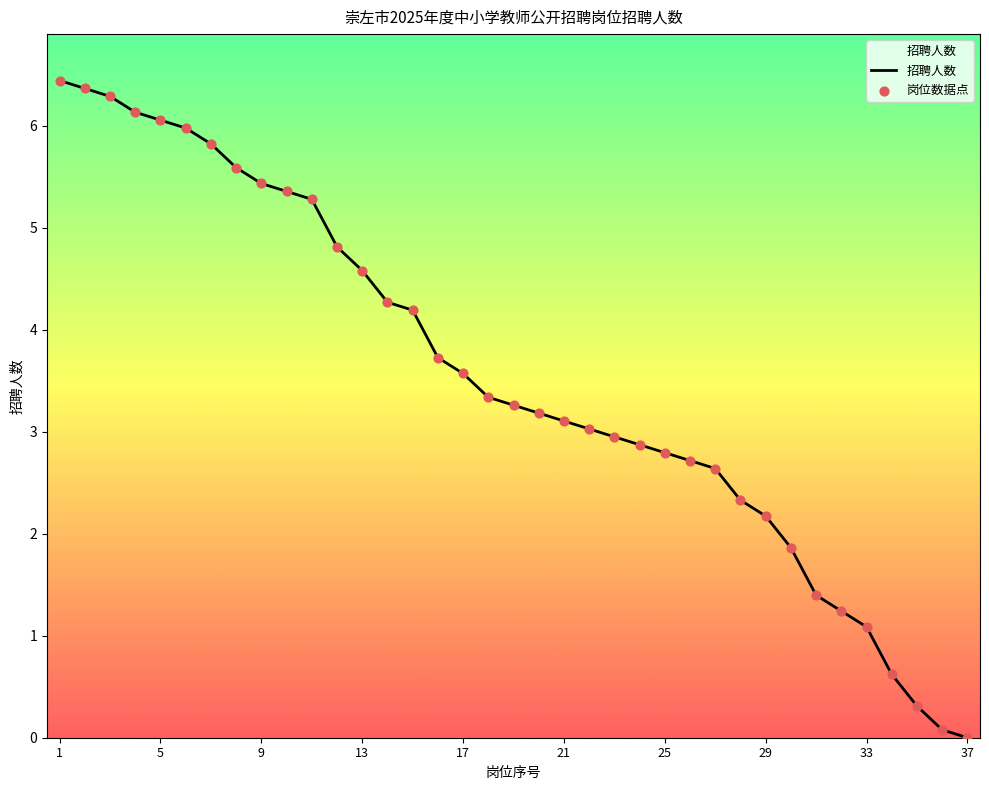

What is the difference between the maximum and minimum values?

6.4